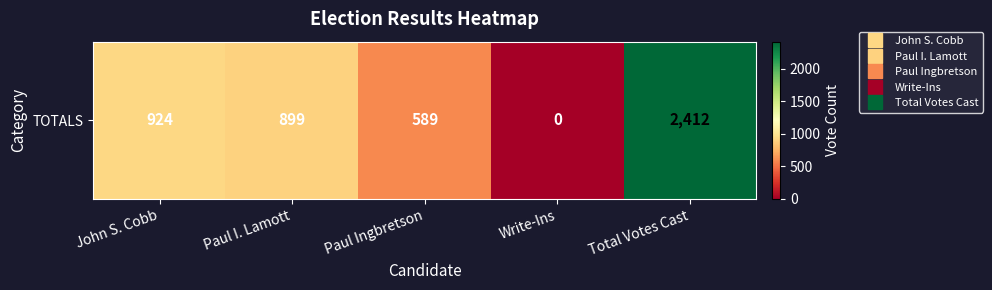

What is the difference between the maximum and minimum values?

2412